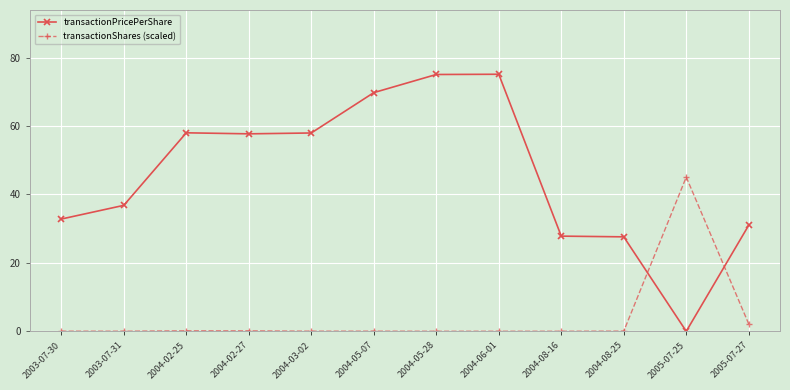

At how many categories does at least one series exceed 55?

6